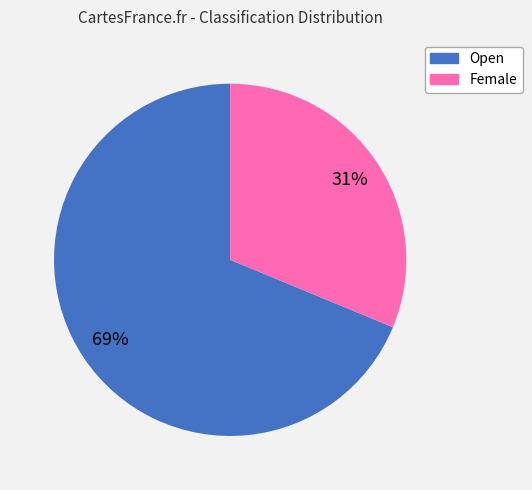

Approximately how many times larger is the value at Open compared to Female?

2.2